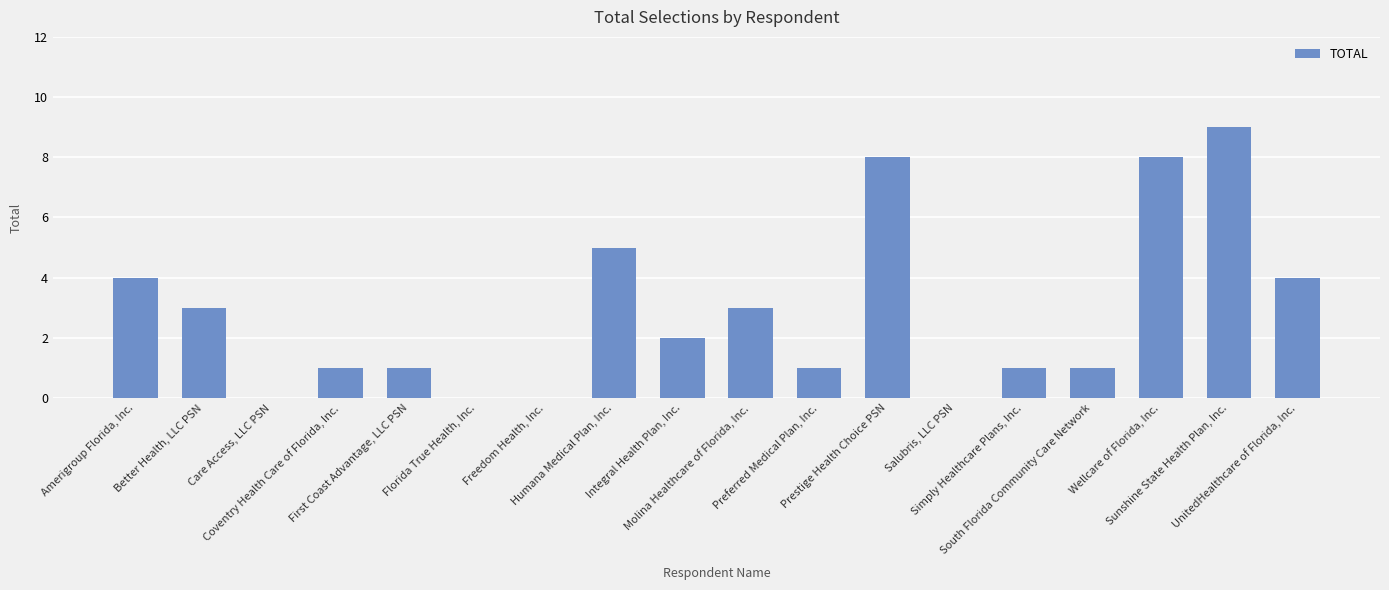

Reading right to left, list all the values displayed in this chart.

4	9	8	1	1	0	8	1	3	2	5	0	0	1	1	0	3	4